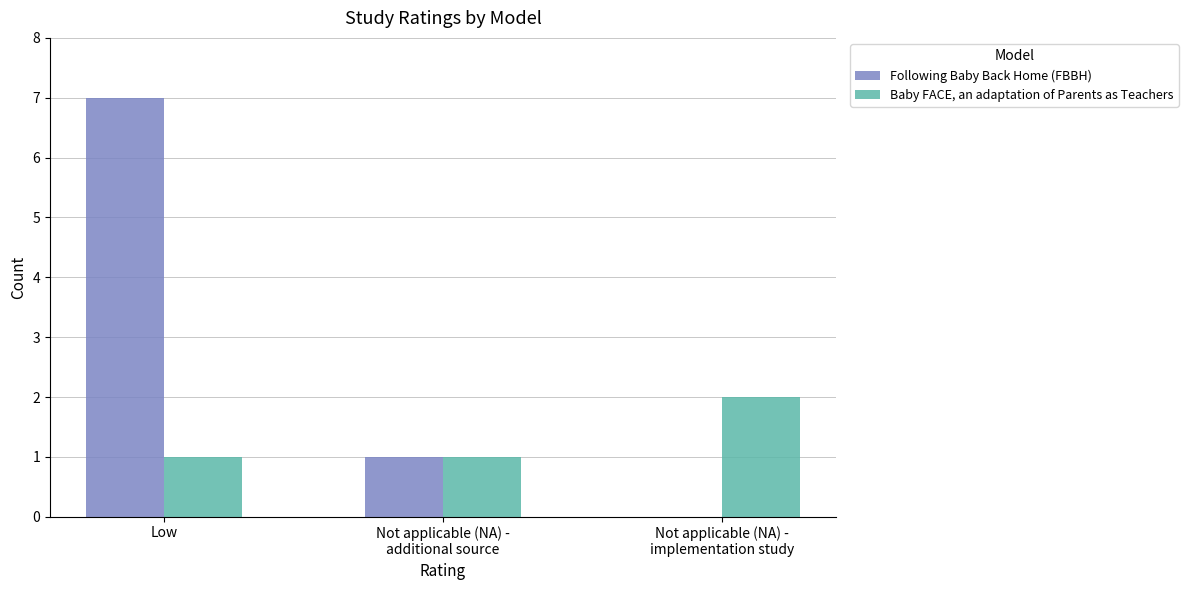

Count the number of data series in this chart.

2